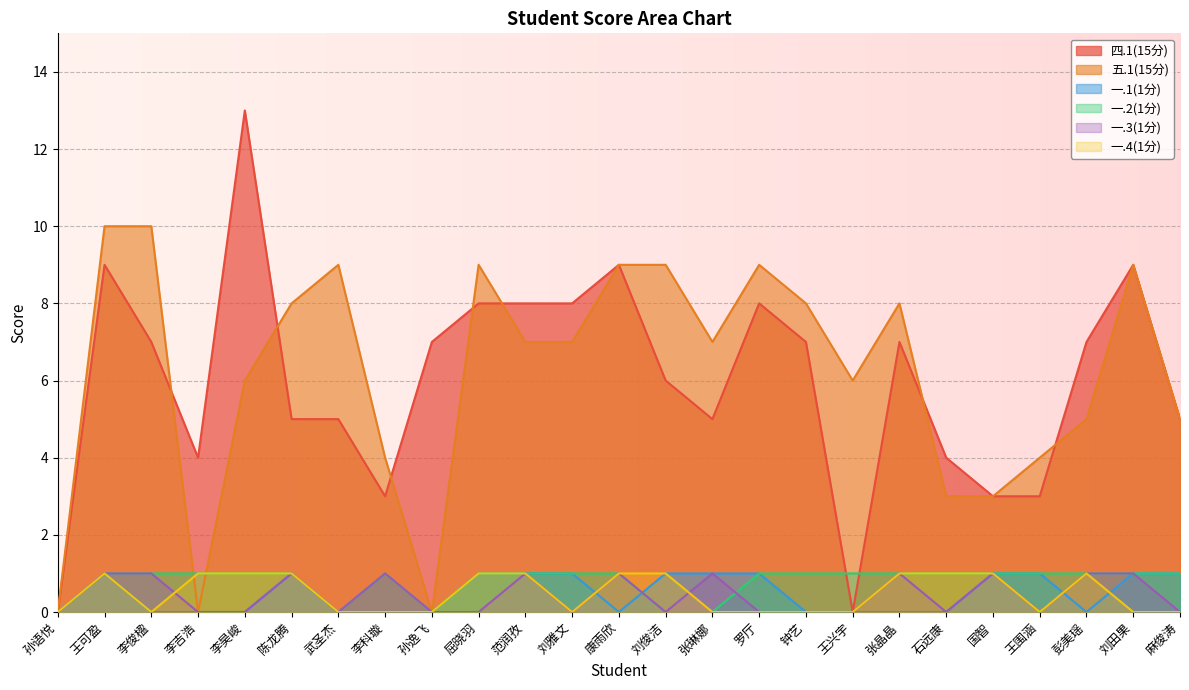

How many lines are shown in the chart?

6